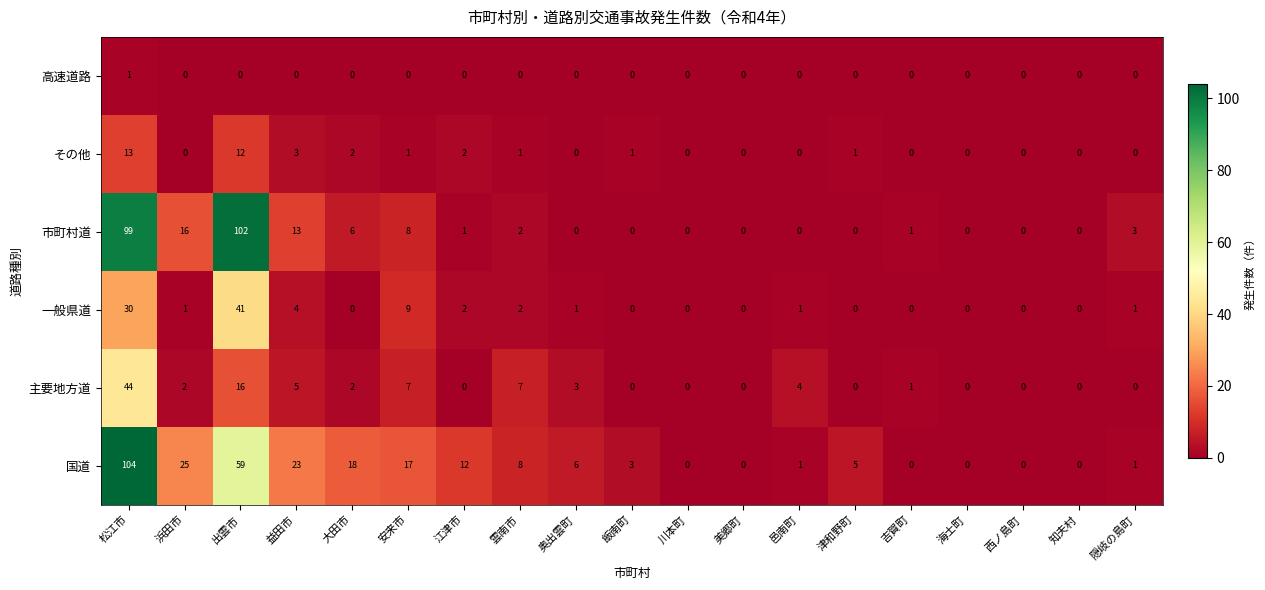

Which series has the largest total across all categories?

国道